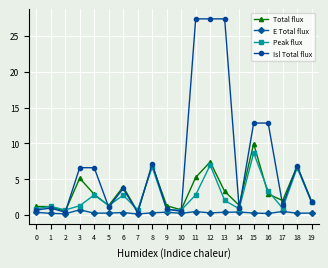

Count the number of categories in the chart.

20